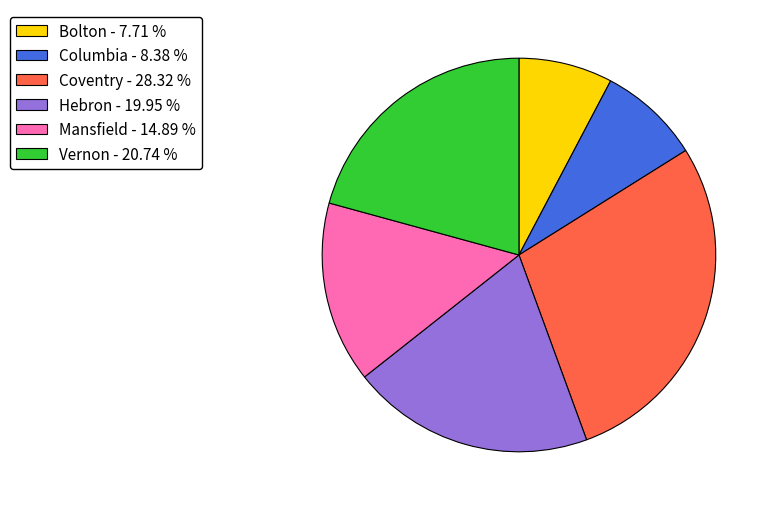

Does Columbia account for over 50% of the chart?

No